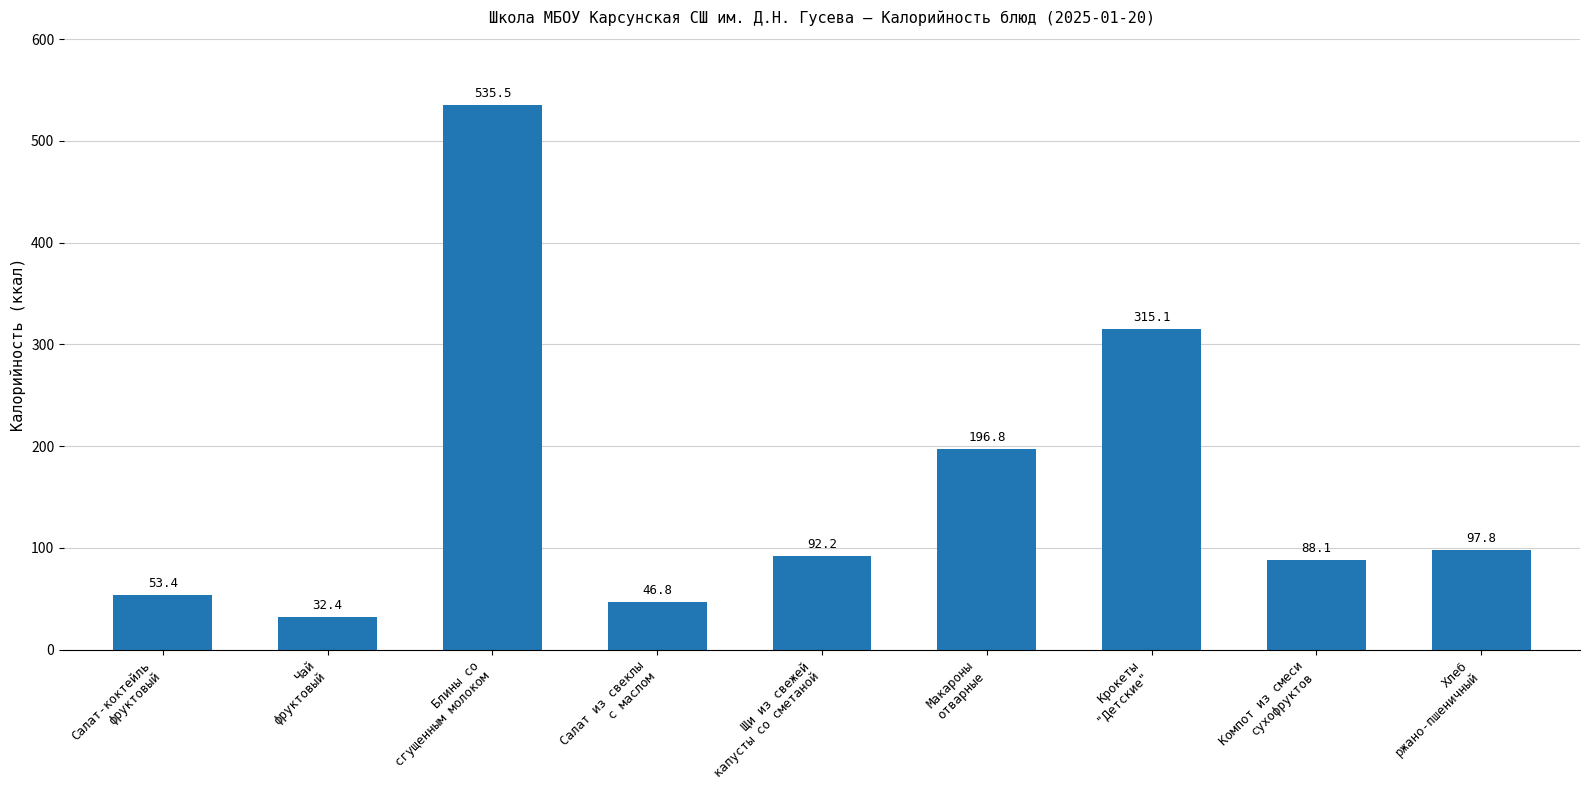

The chart shows a value of 315.1 at Крокеты
"Детские". True or false?

True